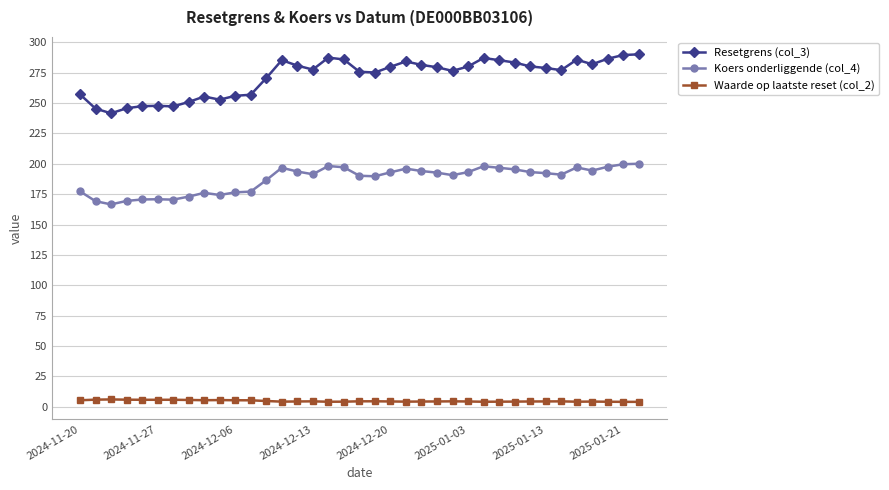

True or false: Koers onderliggende (col_4) has more than 2 points higher than both neighbors.

True